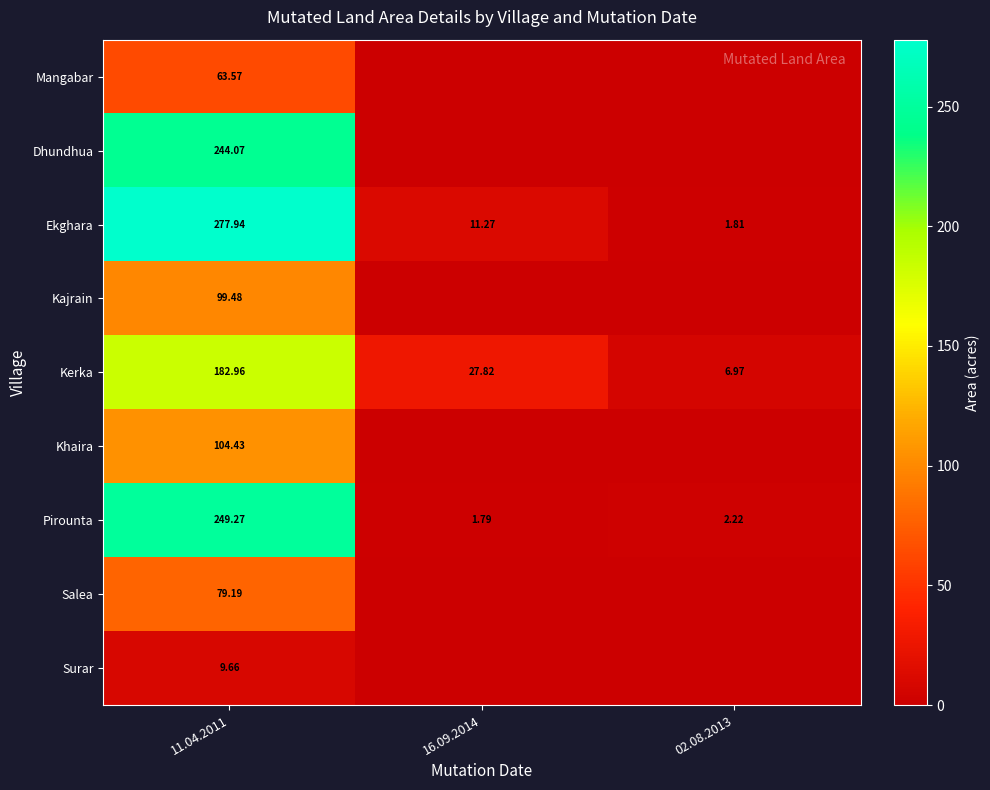

The Surar series shows 16.8 at 11.04.2011. True or false?

False